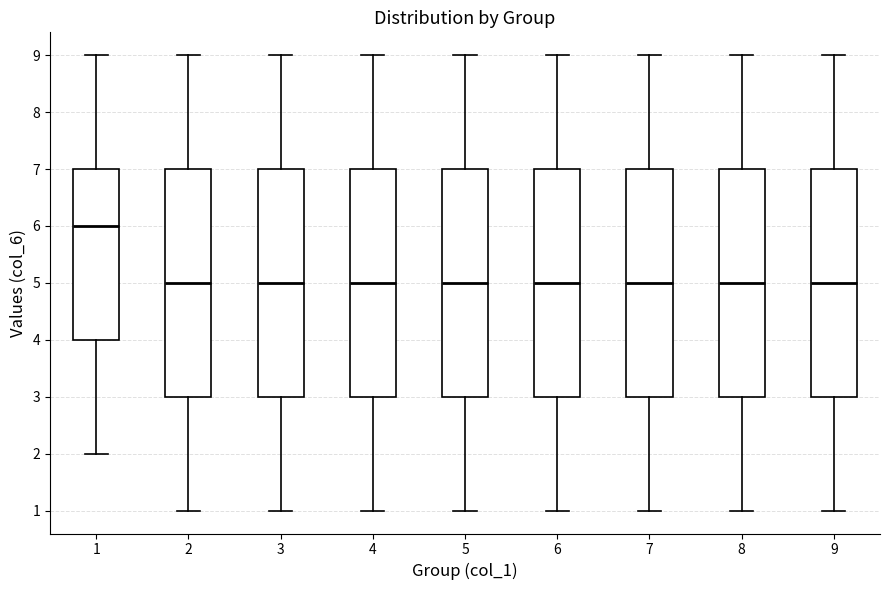

Reading left to right, transcribe this box plot: for each box, give where its median line is, the range the box spans, and where its two whiskers end, as read against the y-axis. The values are not printed on the chart, so give them approximately, as read against the axis.

1: median 6, box 4 to 7, whiskers 2 to 9
2: median 5, box 3 to 7, whiskers 1 to 9
3: median 5, box 3 to 7, whiskers 1 to 9
4: median 5, box 3 to 7, whiskers 1 to 9
5: median 5, box 3 to 7, whiskers 1 to 9
6: median 5, box 3 to 7, whiskers 1 to 9
7: median 5, box 3 to 7, whiskers 1 to 9
8: median 5, box 3 to 7, whiskers 1 to 9
9: median 5, box 3 to 7, whiskers 1 to 9